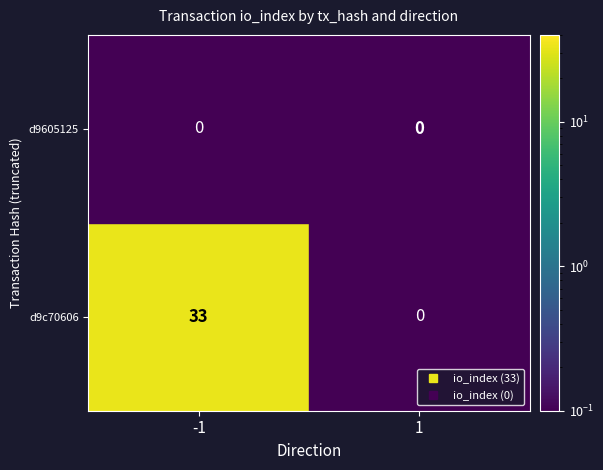

How many data points in d9c70606 are less than 33?

1